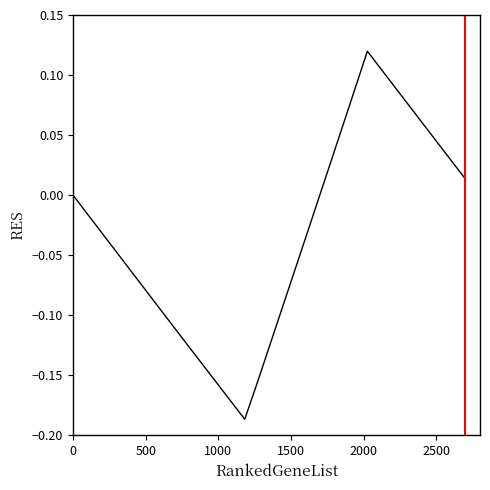

How many categories are shown in the chart?

33